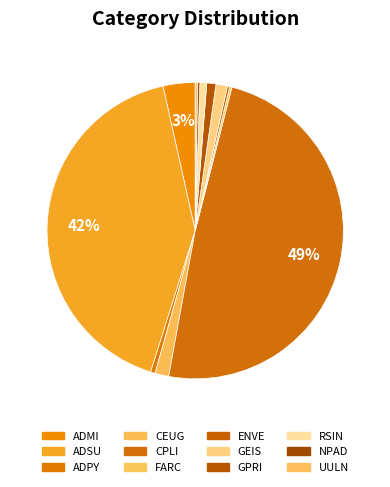

To the nearest percent, what portion does CEUG represent?

1%